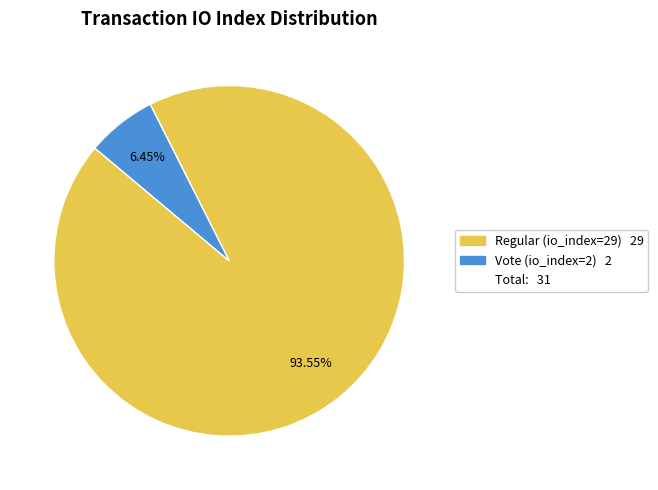

Is there a majority slice in this chart?

Yes